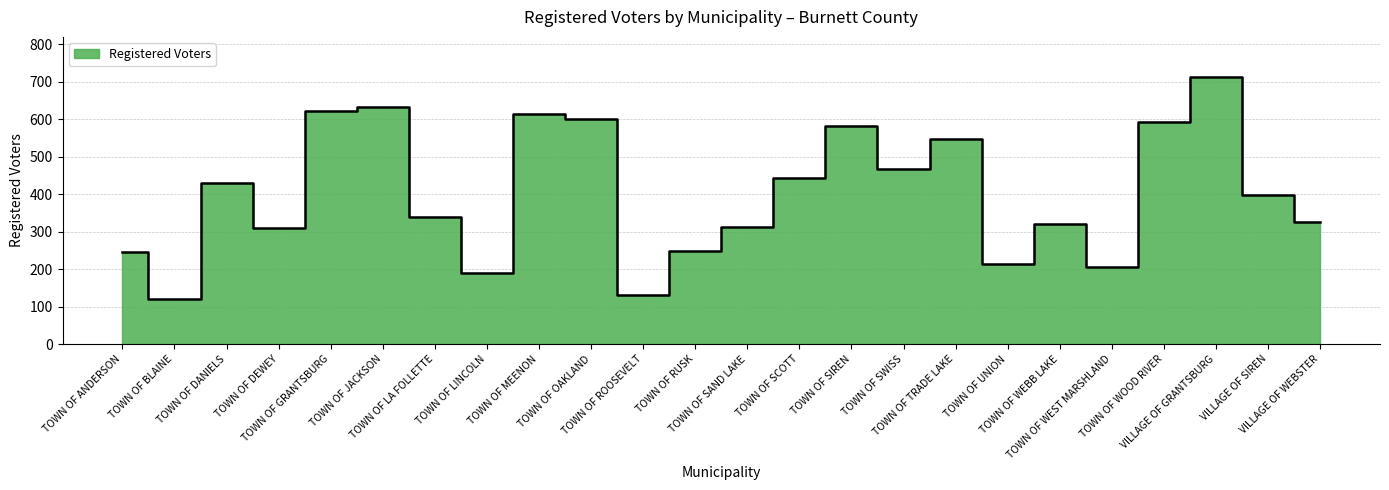

What is the approximate value at TOWN OF UNION, to the nearest 100?

200